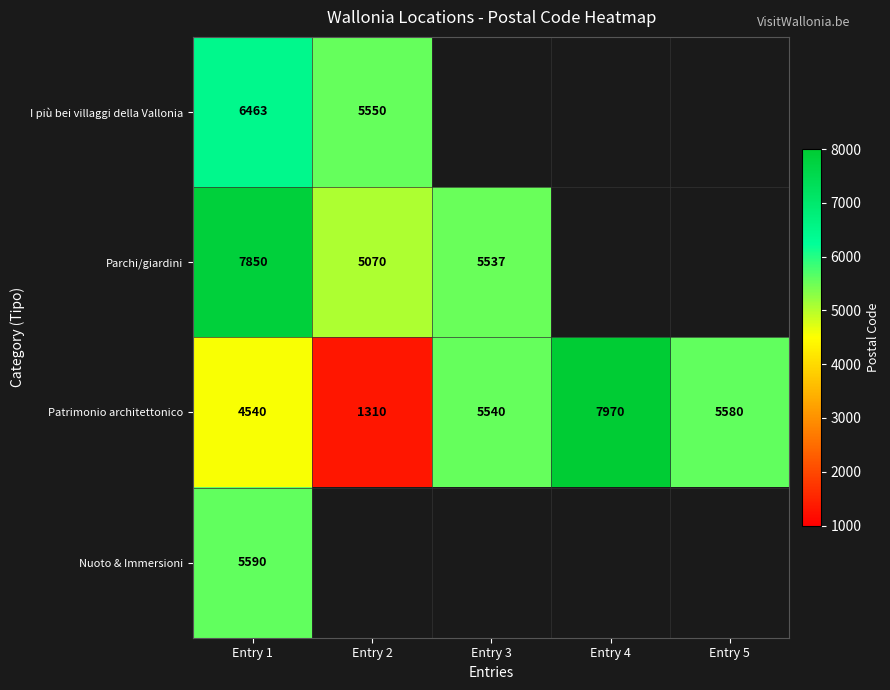

What is the difference between the highest and lowest values at Entry 1?

3310